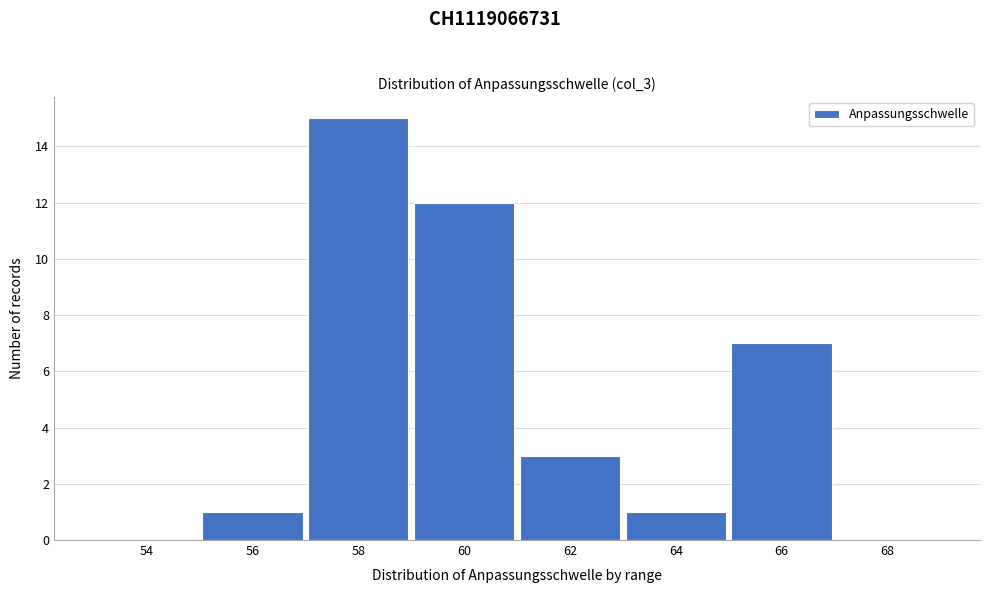

Reading left to right, list all the values displayed in this chart.

54=0	56=1	58=15	60=12	62=3	64=1	66=7	68=0